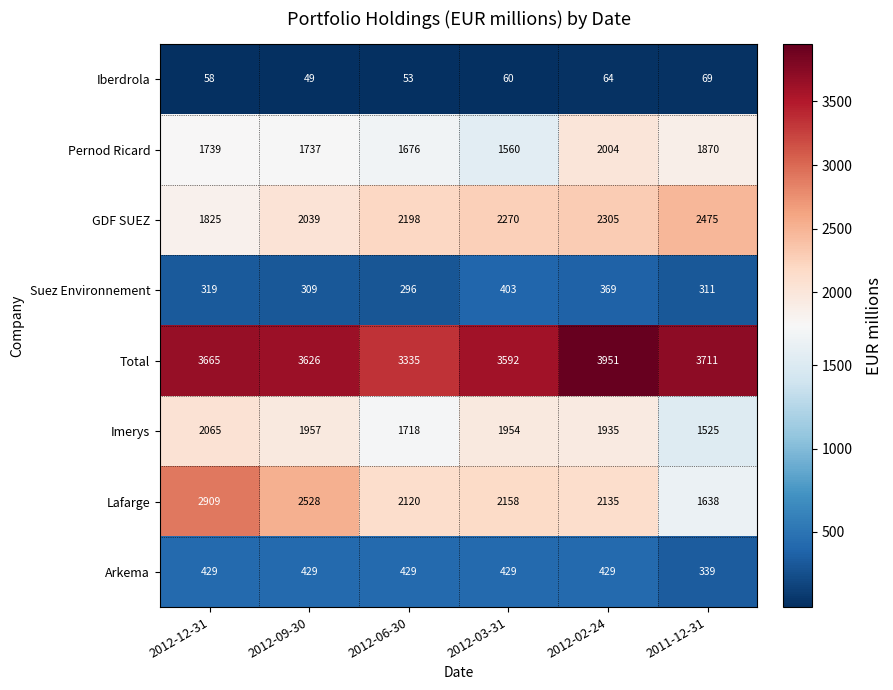

At how many categories does at least one series exceed 3541?

5